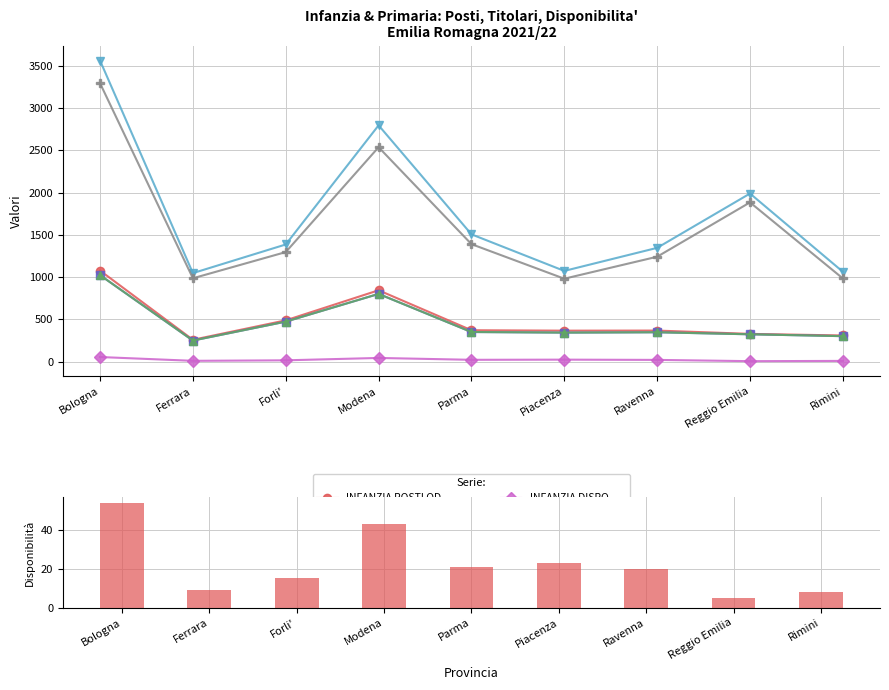

Which series changed the most between Parma and Rimini?

PRIMARIA POSTI OD